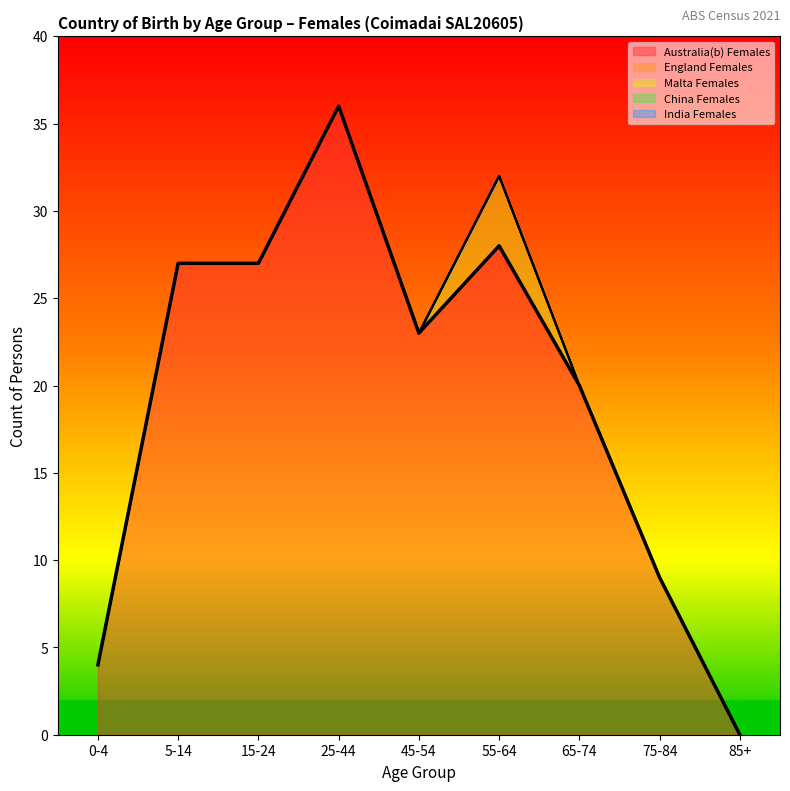

How many lines are shown in the chart?

5